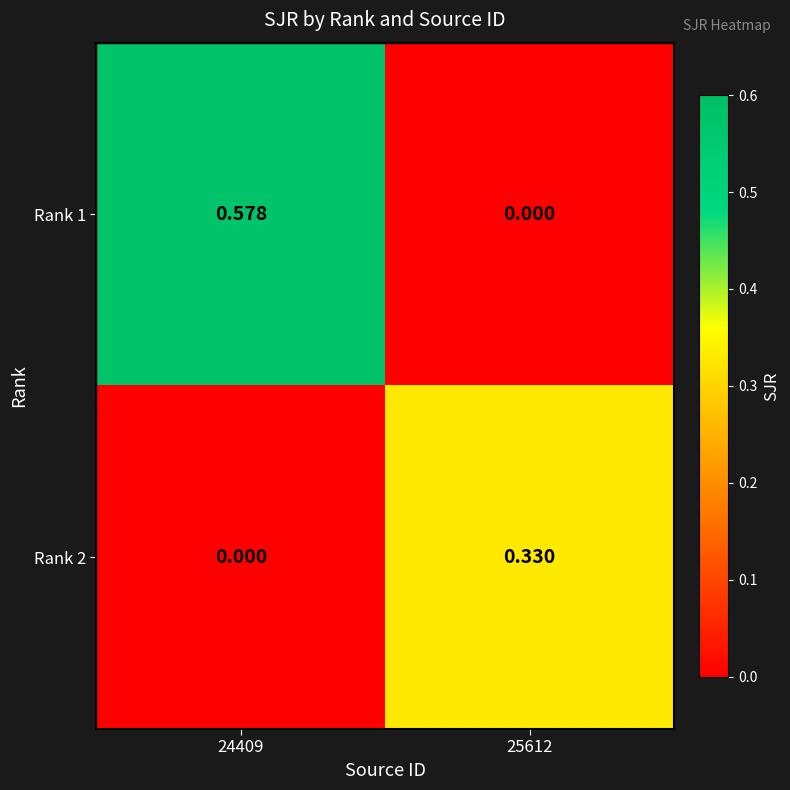

Is the value of Rank 2 at 25612 greater than the value of Rank 1 at 24409?

No